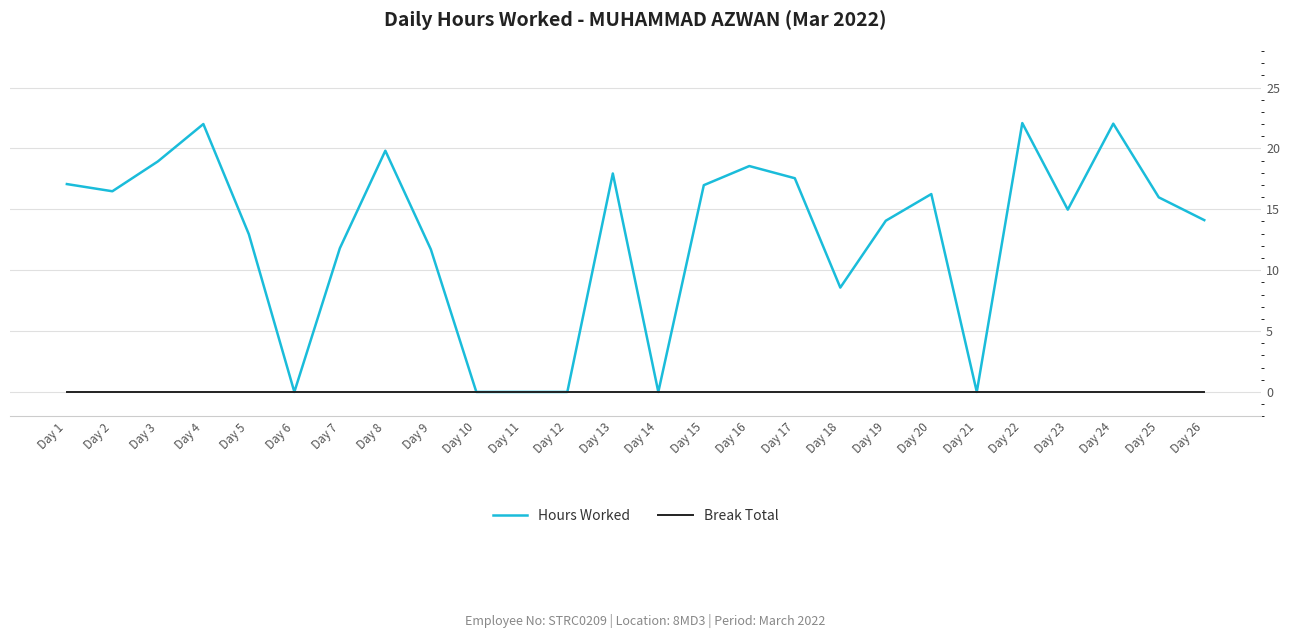

Does the chart have visible grid lines?

Yes